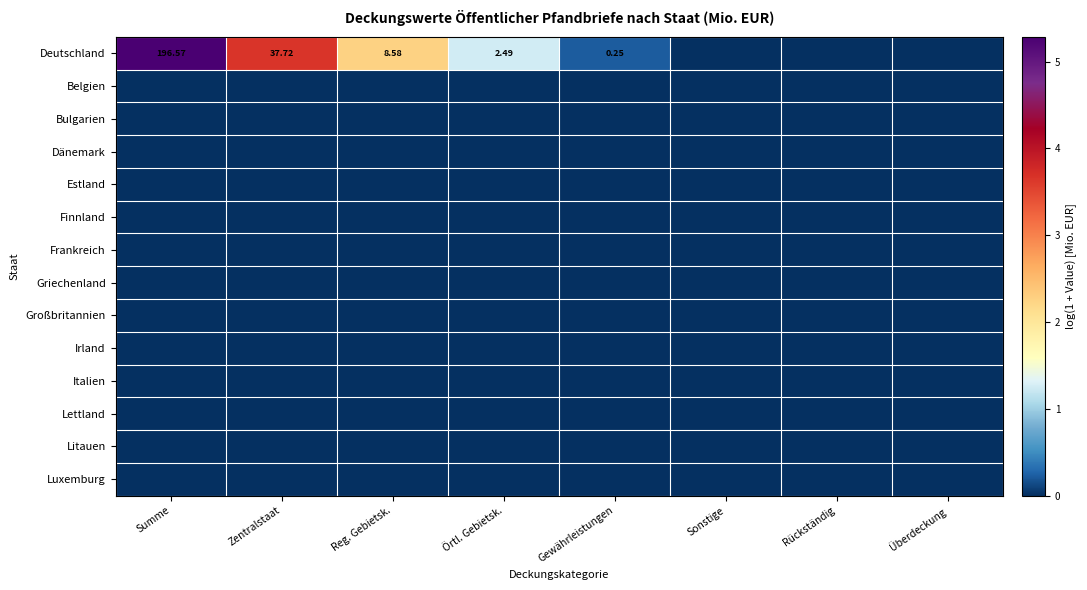

True or false: Deutschland has a value of 3.7 at Zentralstaat.

True